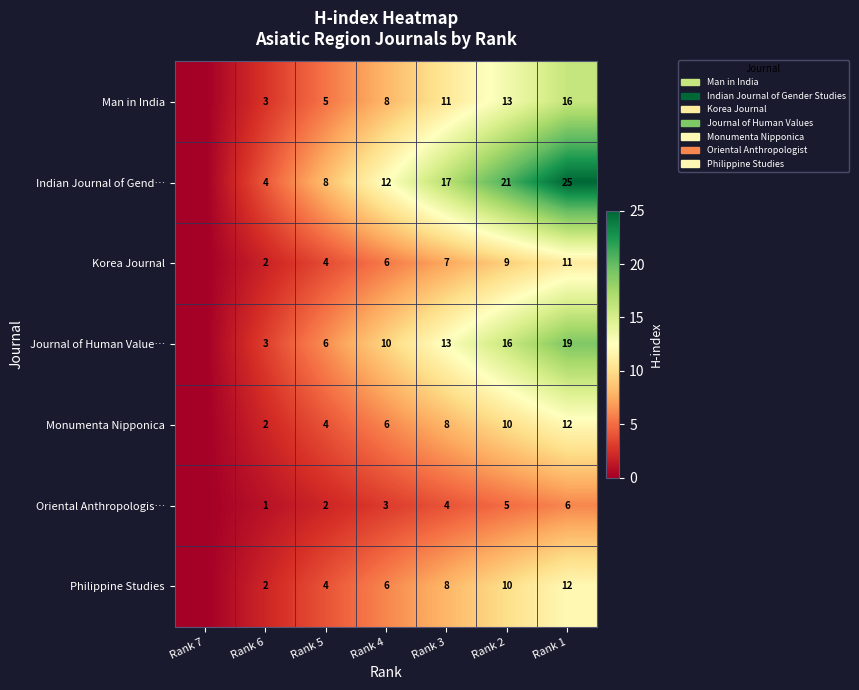

What is the spread (max minus min) of values at Rank 2?

16